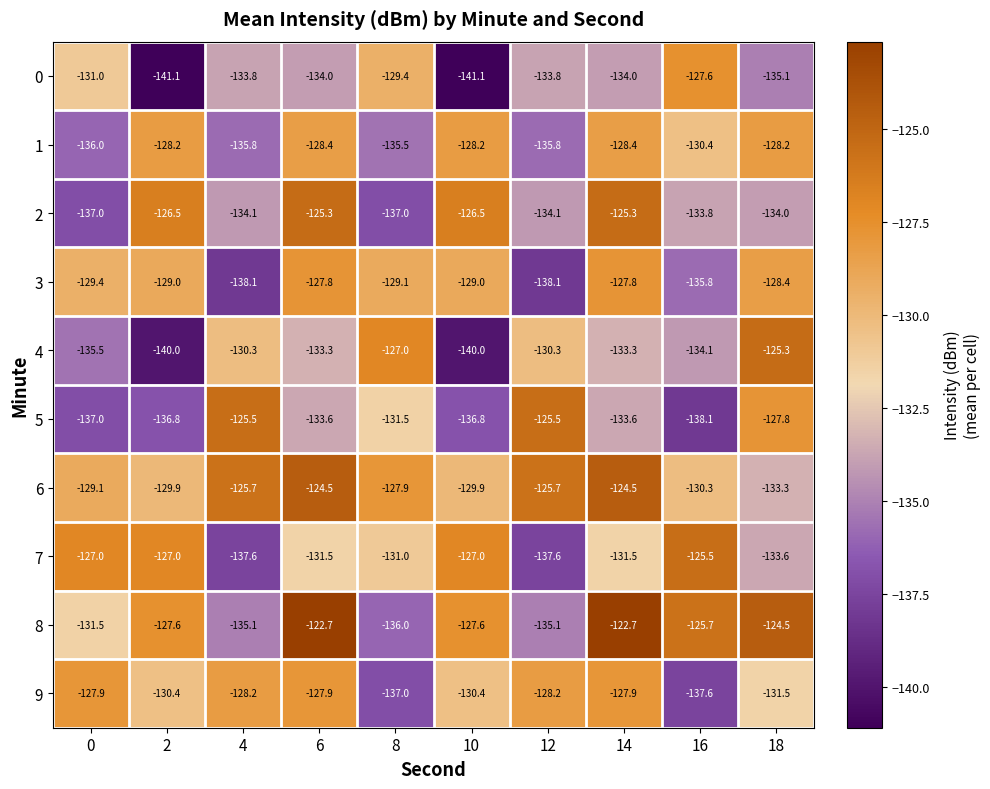

Which series has the largest total across all categories?

6